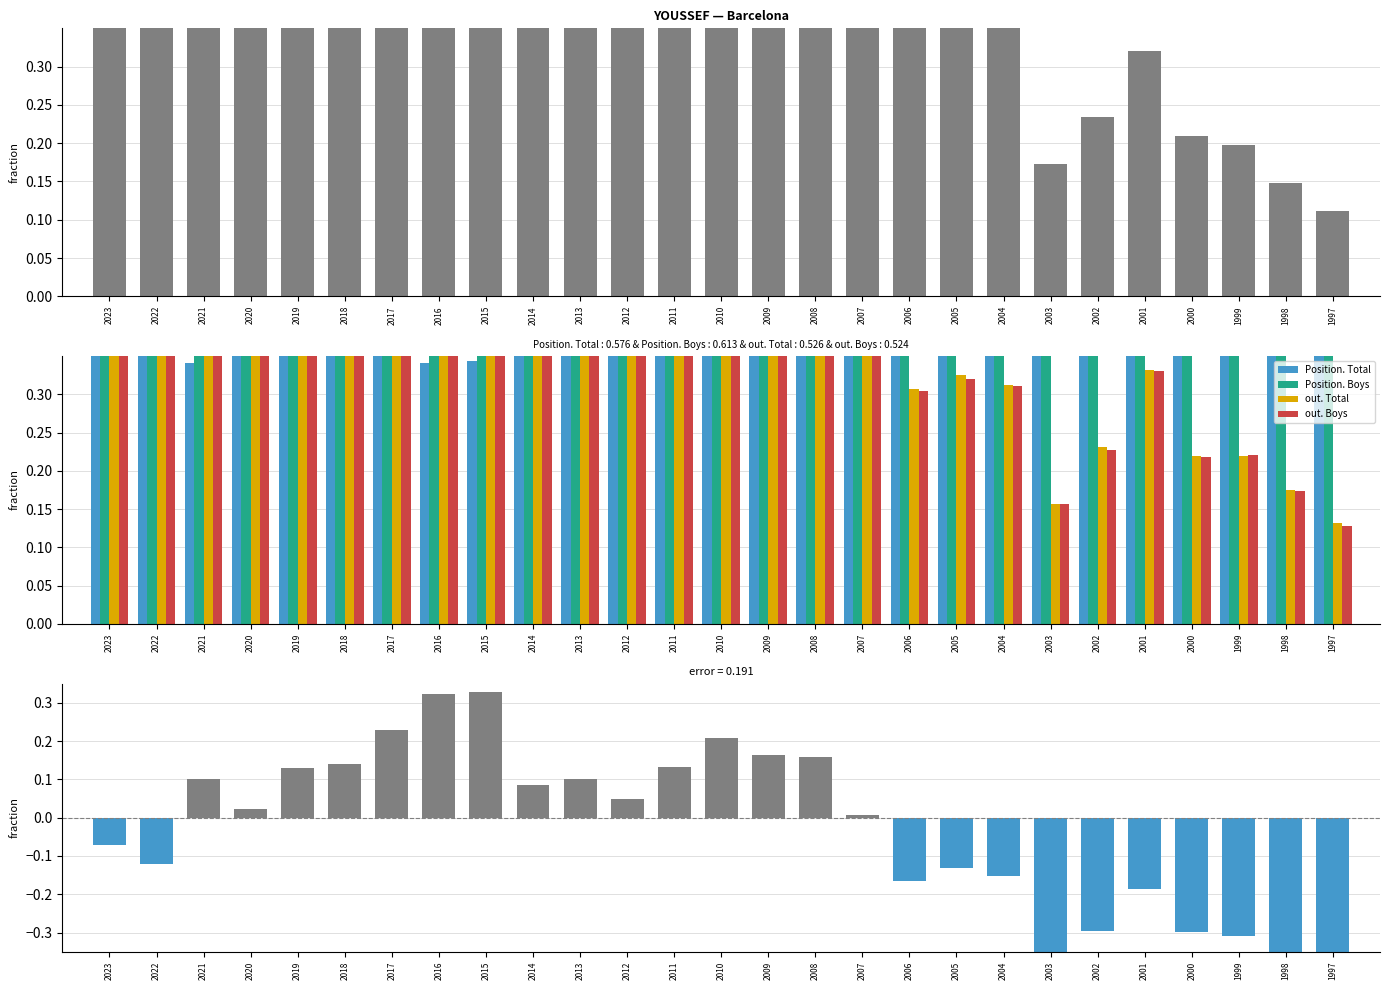

Reading left to right, extract all data points from this chart.

Frequency: 2023=0.5	2022=0.4	2021=0.7	2020=0.6	2019=0.7	2018=0.8	2017=0.9	2016=1.0	2015=1.0	2014=0.7	2013=0.7	2012=0.6	2011=0.7	2010=0.8	2009=0.7	2008=0.7	2007=0.5	2006=0.4	2005=0.4	2004=0.4	2003=0.2	2002=0.2	2001=0.3	2000=0.2	1999=0.2	1998=0.1	1997=0.1
Position. Total: 2023=0.5	2022=0.5	2021=0.3	2020=0.4	2019=0.4	2018=0.4	2017=0.4	2016=0.3	2015=0.3	2014=0.5	2013=0.5	2012=0.5	2011=0.5	2010=0.5	2009=0.5	2008=0.5	2007=0.6	2006=0.7	2005=0.7	2004=0.7	2003=1.0	2002=0.8	2001=0.7	2000=0.8	1999=0.8	1998=0.9	1997=1.0
Position. Boys: 2023=0.5	2022=0.6	2021=0.4	2020=0.5	2019=0.4	2018=0.4	2017=0.4	2016=0.4	2015=0.4	2014=0.5	2013=0.5	2012=0.6	2011=0.5	2010=0.5	2009=0.5	2008=0.5	2007=0.6	2006=0.8	2005=0.7	2004=0.7	2003=1.0	2002=0.9	2001=0.7	2000=0.8	1999=0.8	1998=0.9	1997=1.0
out. Total: 2023=0.6	2022=0.5	2021=0.8	2020=0.7	2019=0.8	2018=0.8	2017=0.9	2016=1.0	2015=1.0	2014=0.6	2013=0.7	2012=0.5	2011=0.6	2010=0.6	2009=0.6	2008=0.5	2007=0.4	2006=0.3	2005=0.3	2004=0.3	2003=0.2	2002=0.2	2001=0.3	2000=0.2	1999=0.2	1998=0.2	1997=0.1
out. Boys: 2023=0.6	2022=0.5	2021=0.8	2020=0.7	2019=0.8	2018=0.8	2017=0.9	2016=1.0	2015=1.0	2014=0.6	2013=0.7	2012=0.5	2011=0.6	2010=0.6	2009=0.6	2008=0.5	2007=0.4	2006=0.3	2005=0.3	2004=0.3	2003=0.2	2002=0.2	2001=0.3	2000=0.2	1999=0.2	1998=0.2	1997=0.1
error: 2023=-0.1	2022=-0.1	2021=0.1	2020=0.0	2019=0.1	2018=0.1	2017=0.2	2016=0.3	2015=0.3	2014=0.1	2013=0.1	2012=0.0	2011=0.1	2010=0.2	2009=0.2	2008=0.2	2007=0.0	2006=-0.2	2005=-0.1	2004=-0.2	2003=-0.4	2002=-0.3	2001=-0.2	2000=-0.3	1999=-0.3	1998=-0.4	1997=-0.5